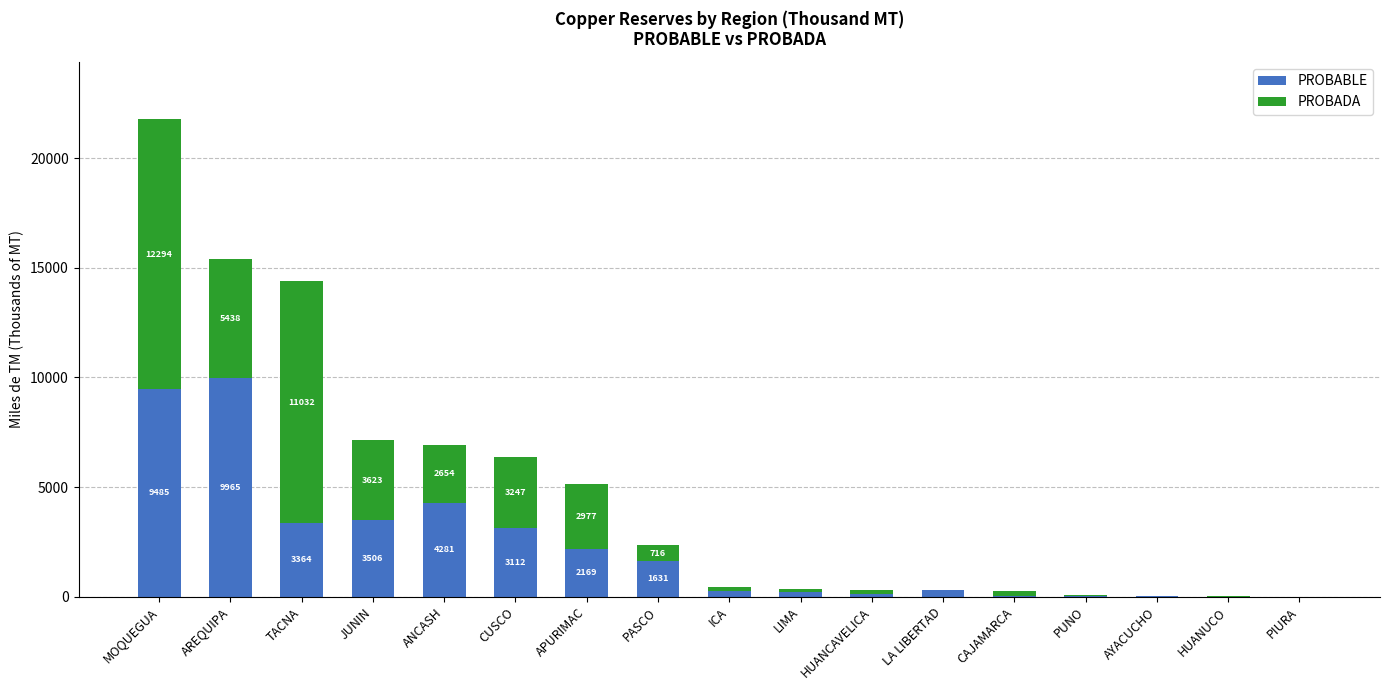

What is the maximum value for PROBABLE?

9965.0